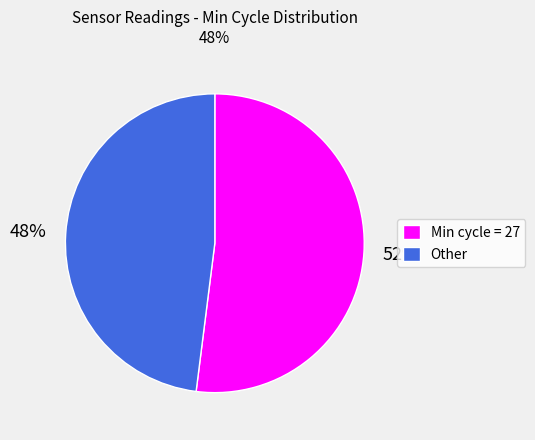

Which has a higher value, Min cycle = 27 or Other?

Min cycle = 27